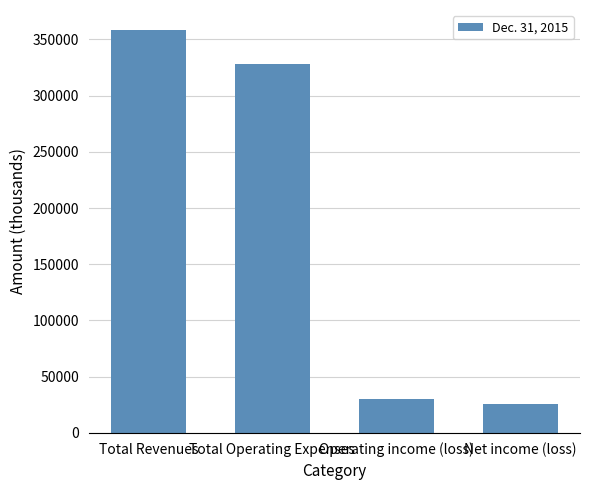

Which has a higher value, Total Operating Expenses or Total Revenues?

Total Revenues